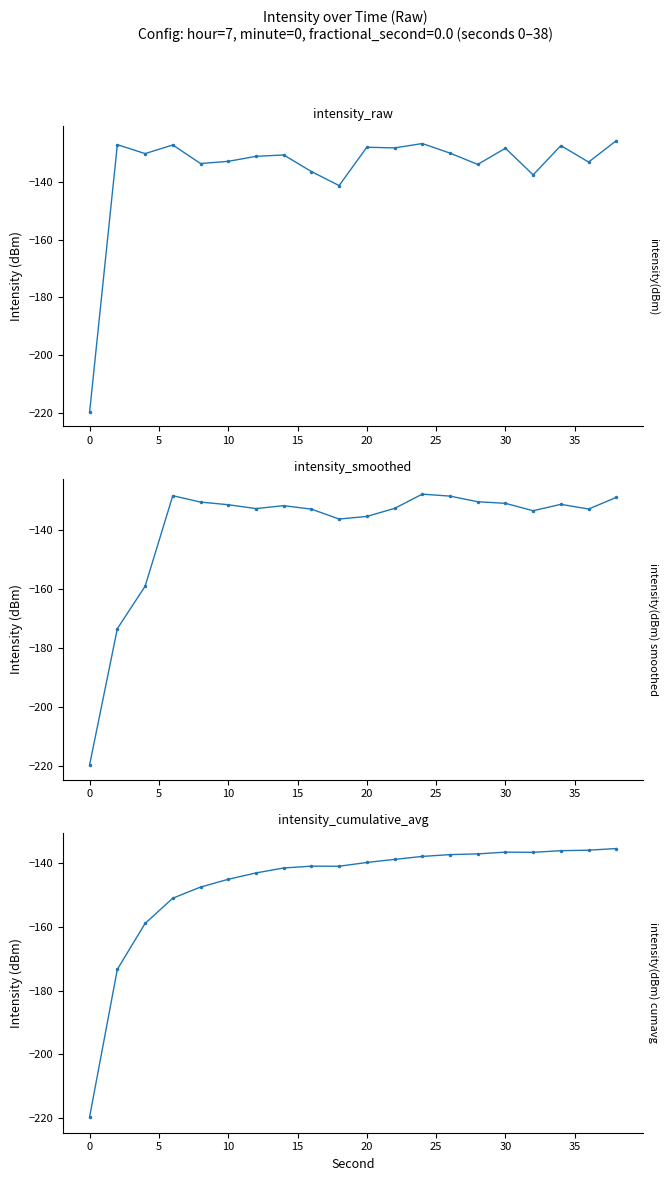

True or false: intensity(dBm) cumavg has a value of -48.3 at 16.

False